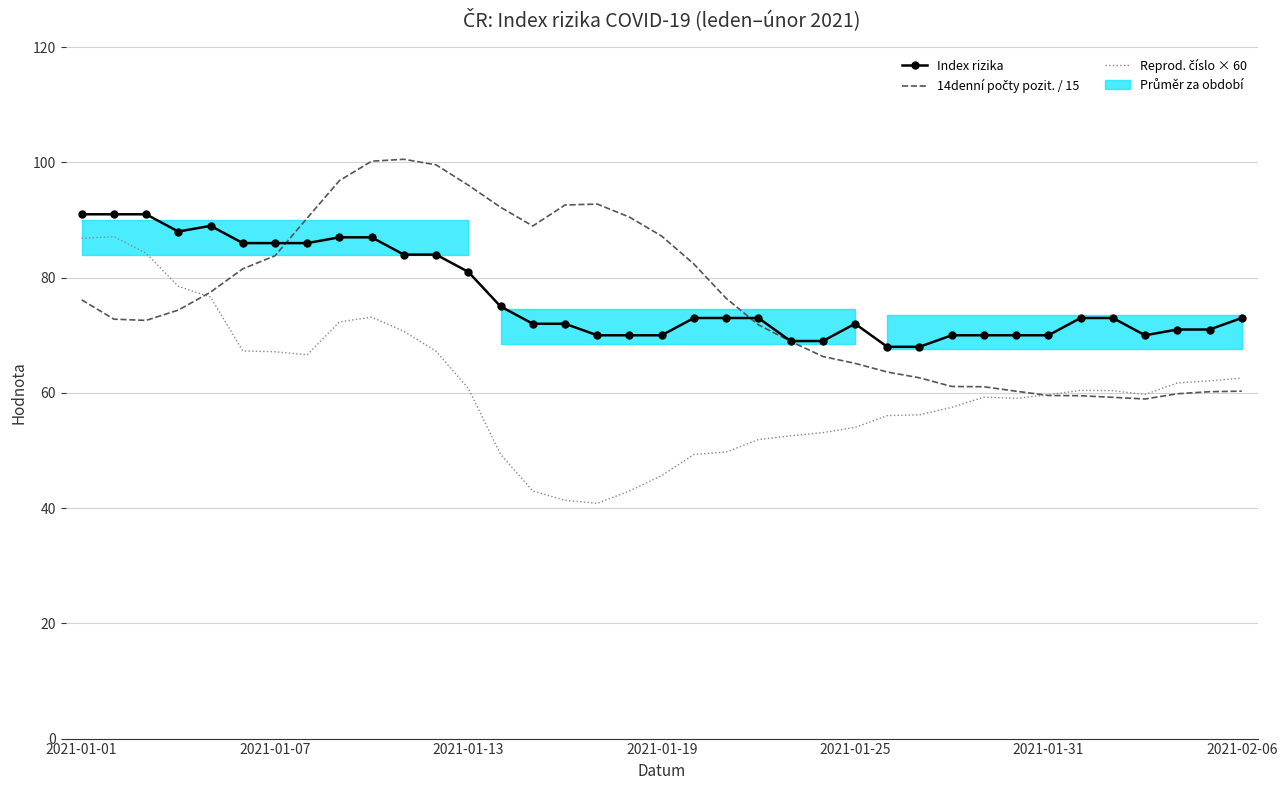

At how many categories does at least one series exceed 99?

3